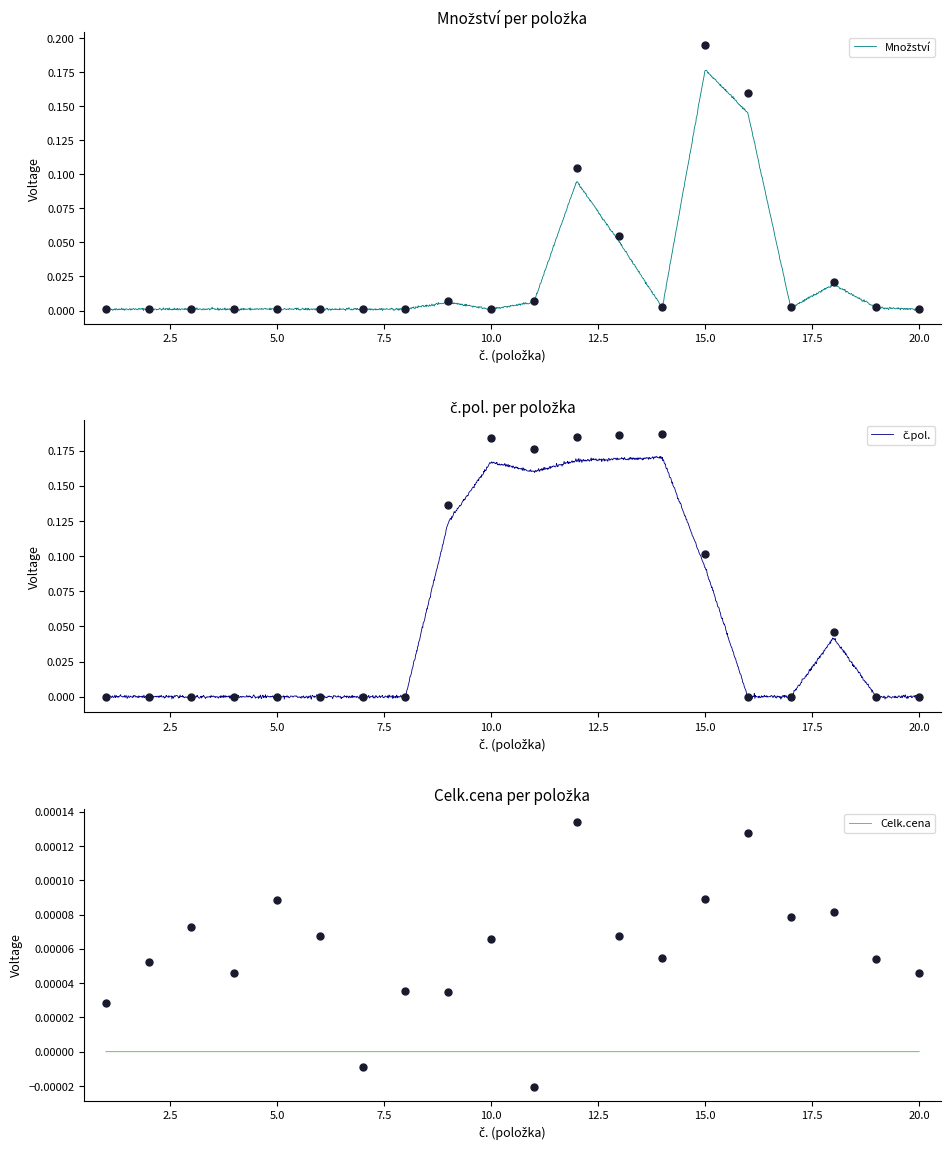

What is the difference between the maximum and minimum values in the Množství series?

0.2